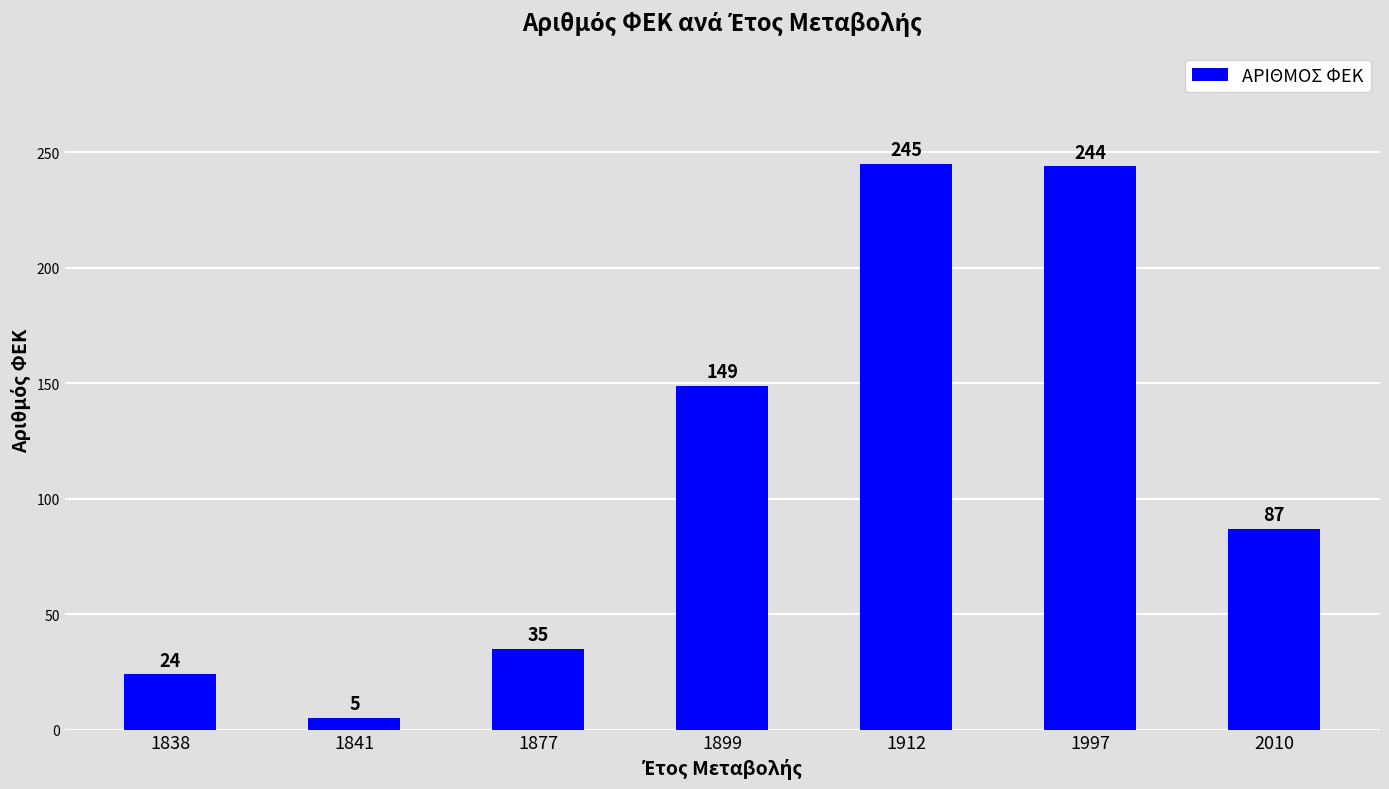

True or false: the data shows 244 at 1997.

True